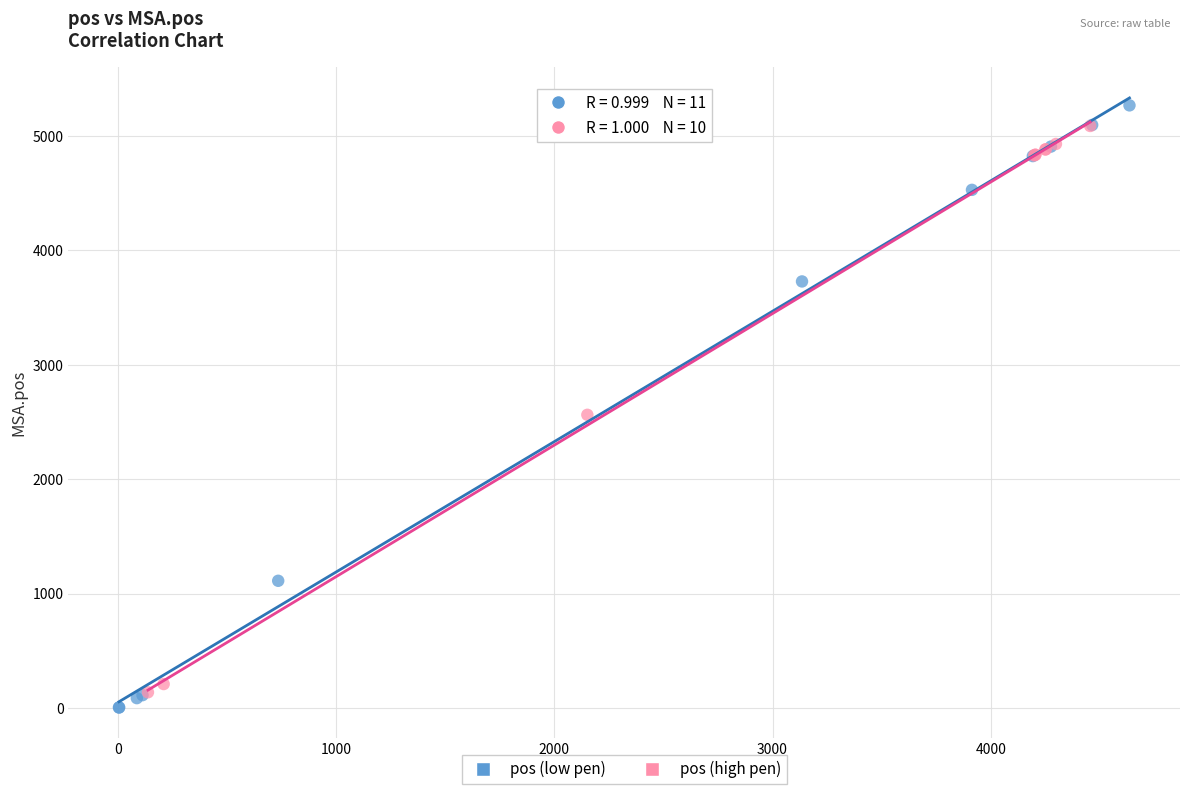

What are all the series names shown in the legend?

pos (low pen), pos (high pen)